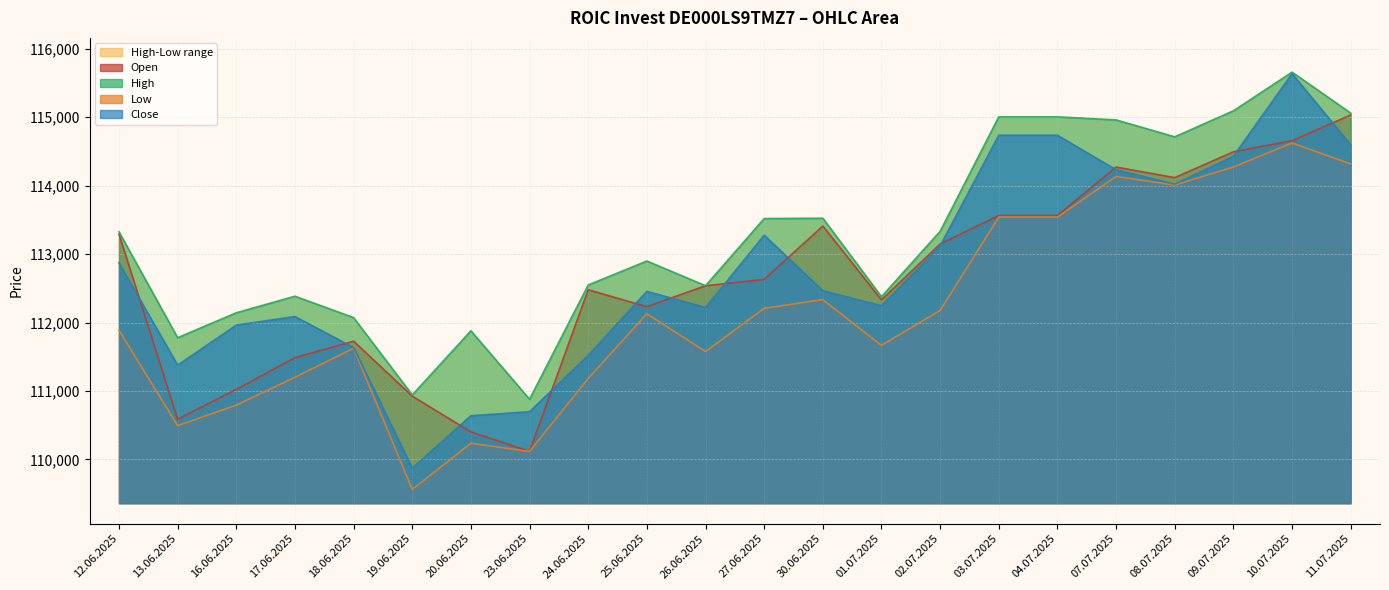

True or false: Low and Open intersect in this chart.

False